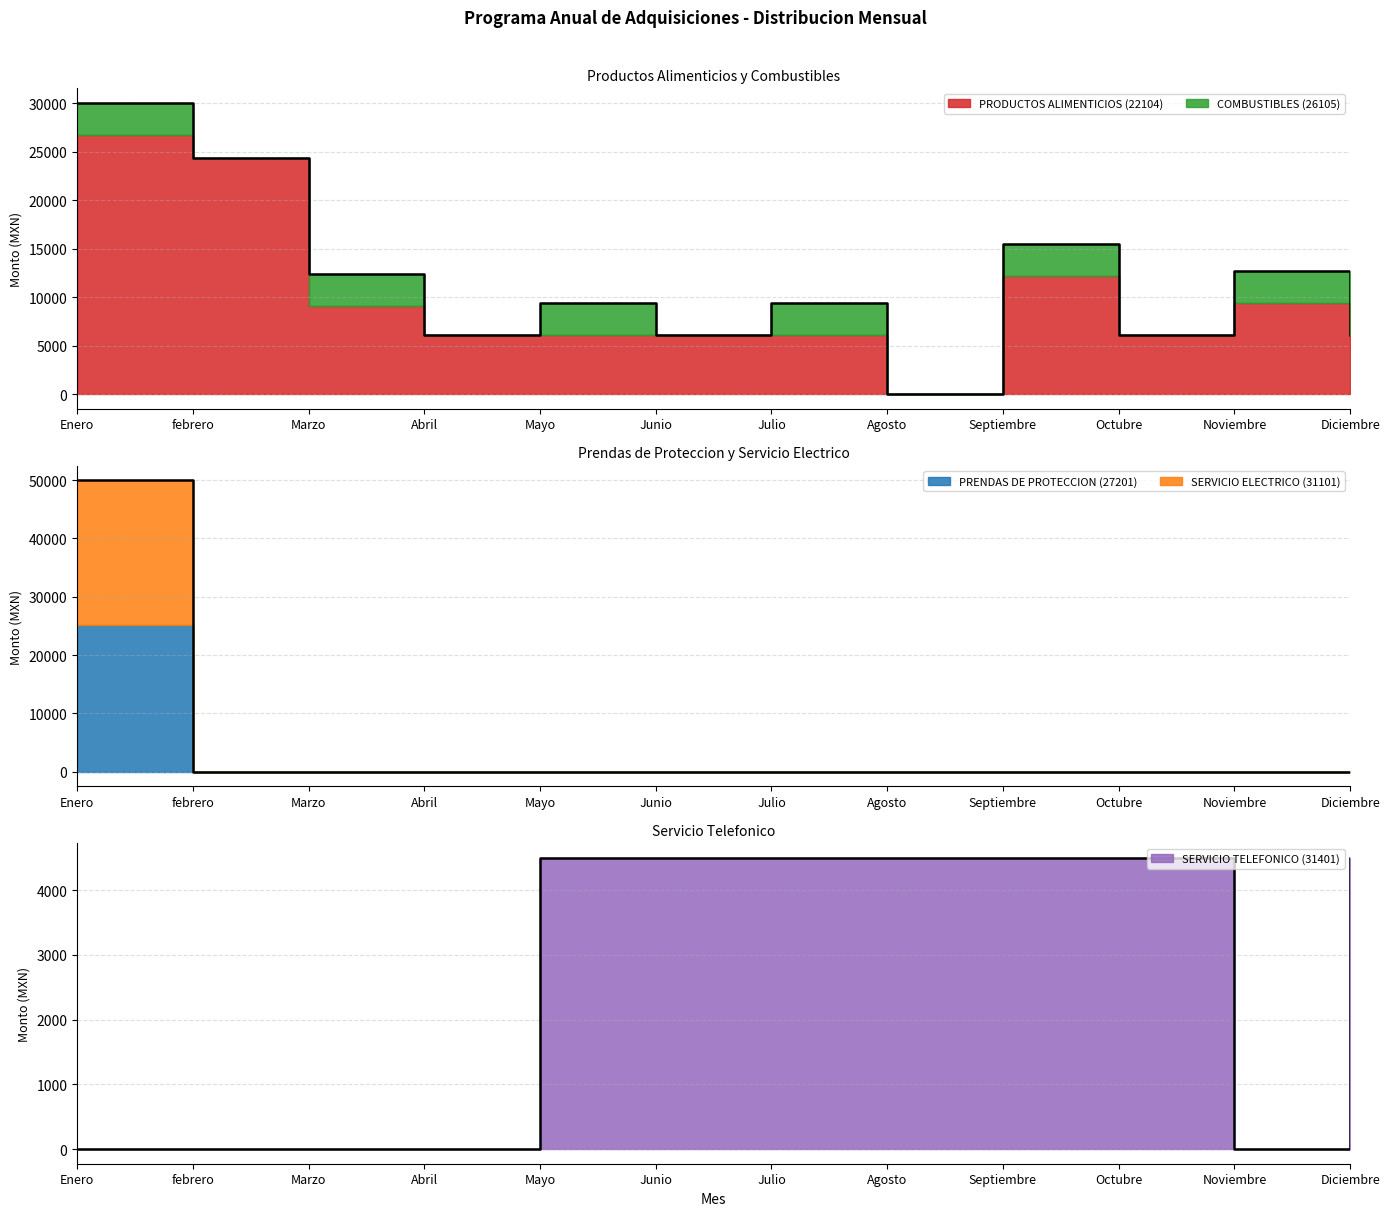

True or false: SERVICIO ELECTRICO (31101) and COMBUSTIBLES (26105) intersect in this chart.

False